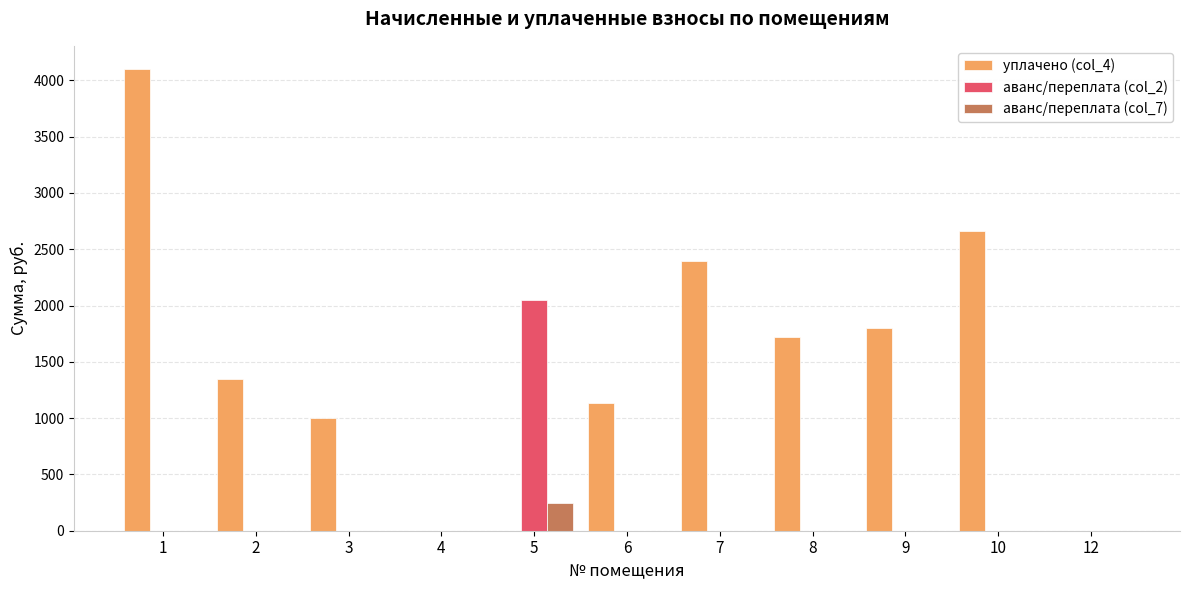

At which category is the sum across all series the highest?

1